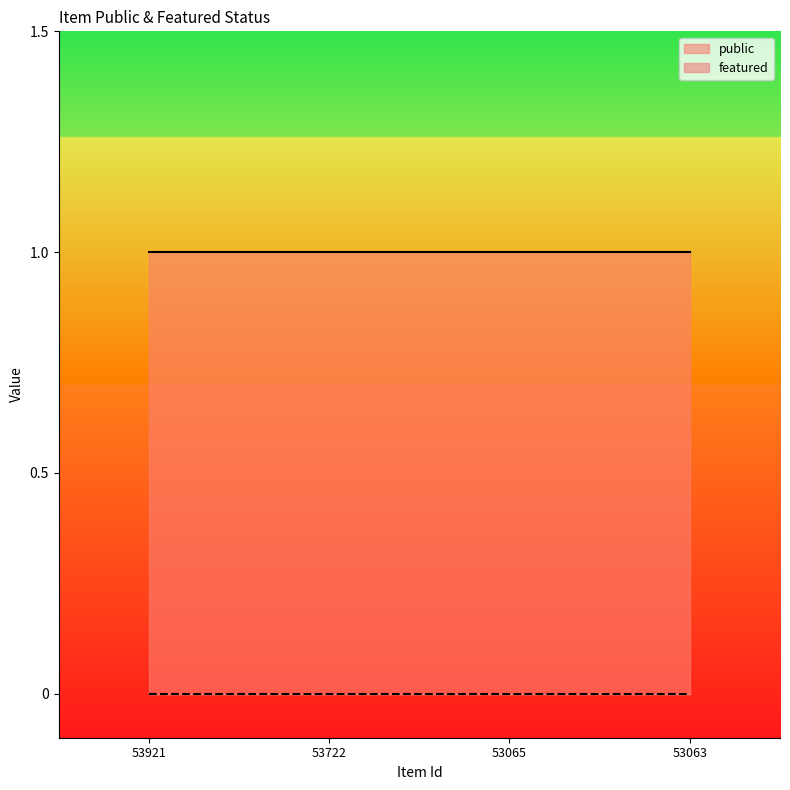

Count the number of categories in the chart.

4